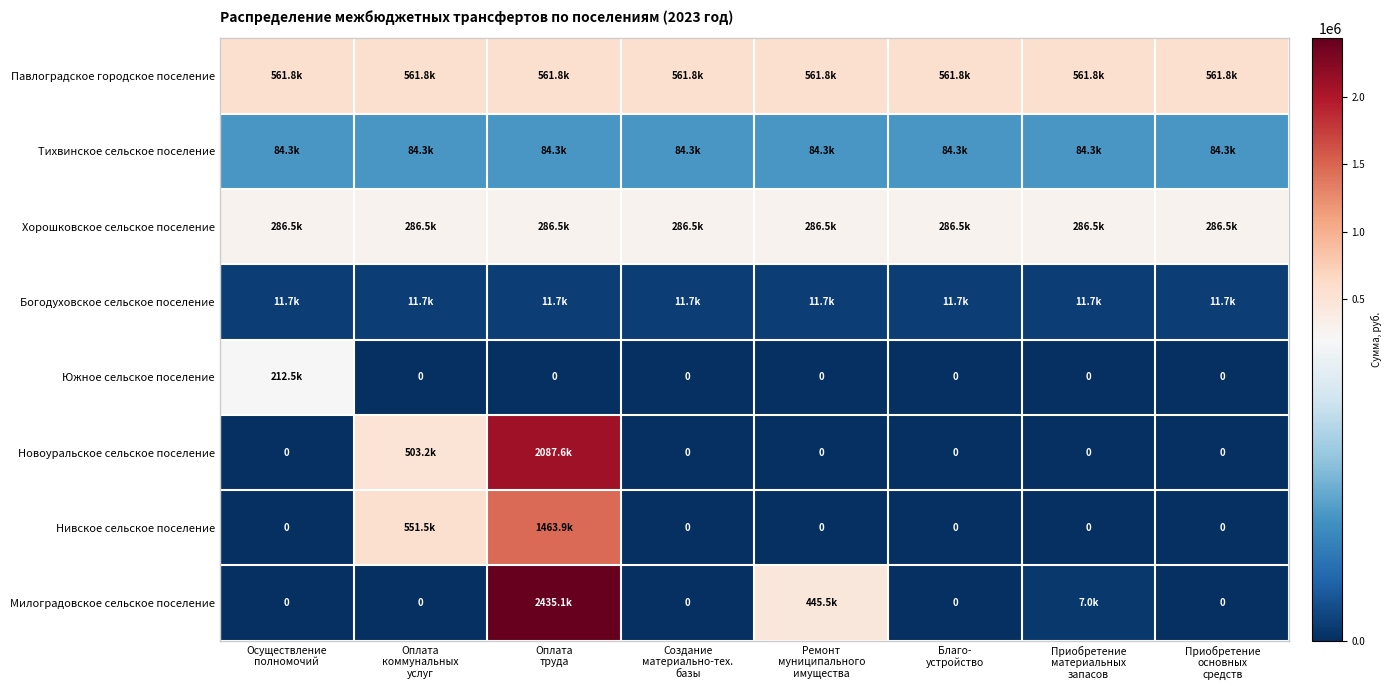

Which series has the largest range (max minus min)?

Милоградовское сельское поселение